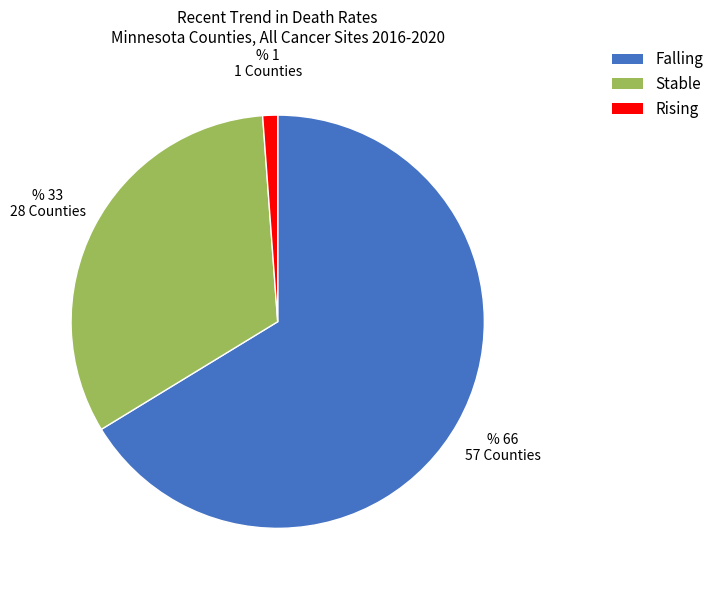

How many slices are in this pie chart?

3